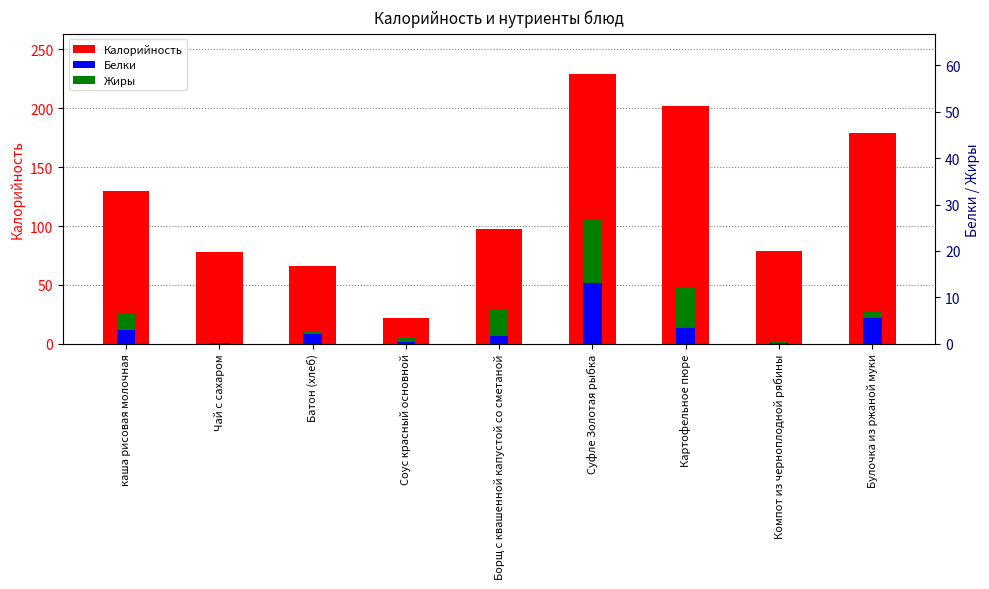

Which series has the largest total across all categories?

Калорийность